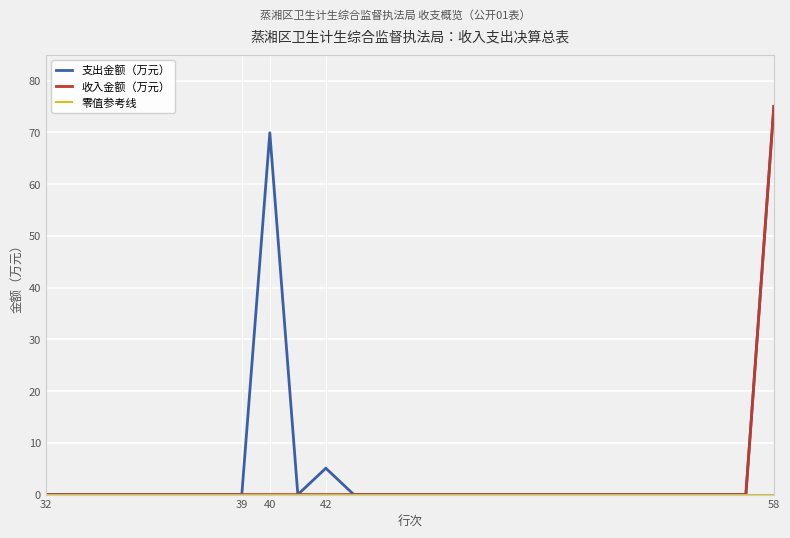

What is the sum of all 支出金额（万元） values?

150.1